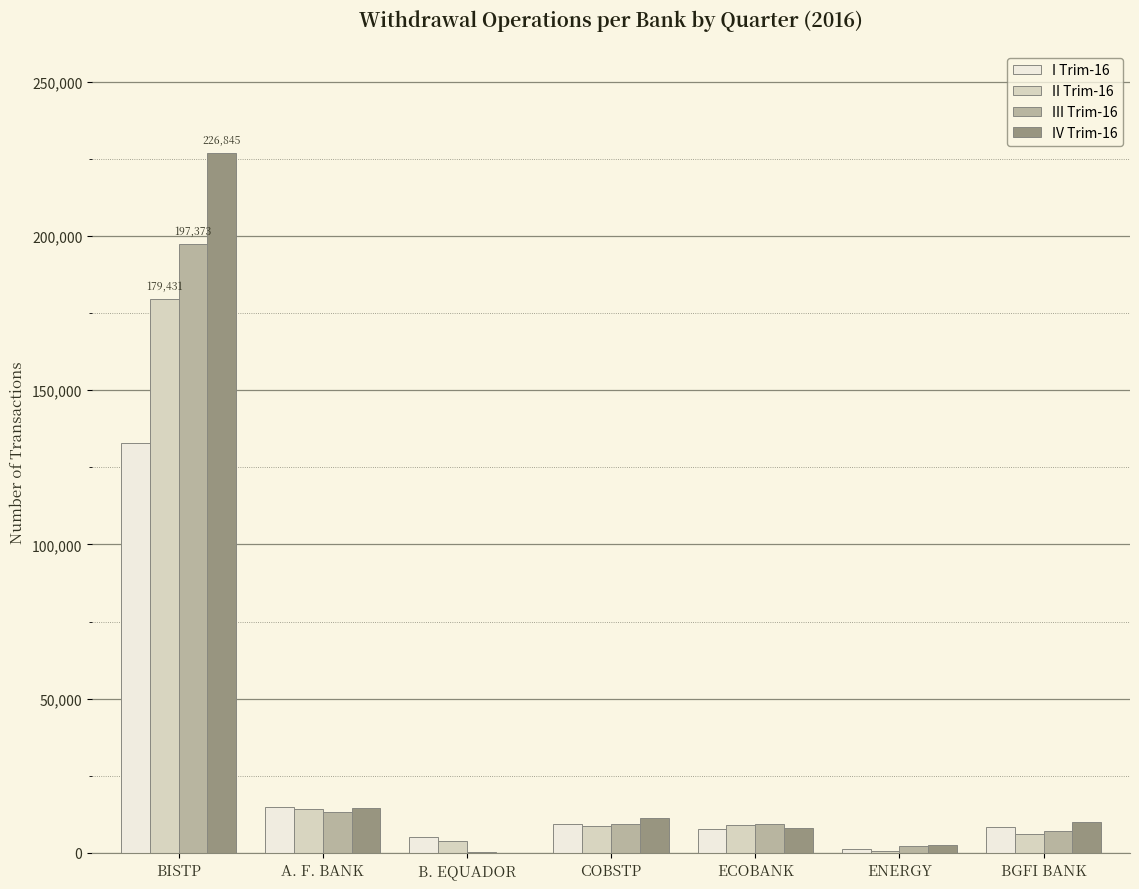

What is the spread (max minus min) of values at ENERGY?

1913